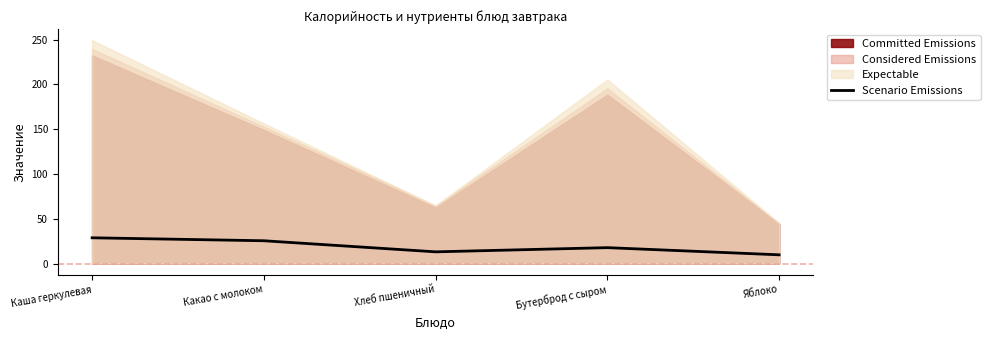

What is the sum of all values?

95.0